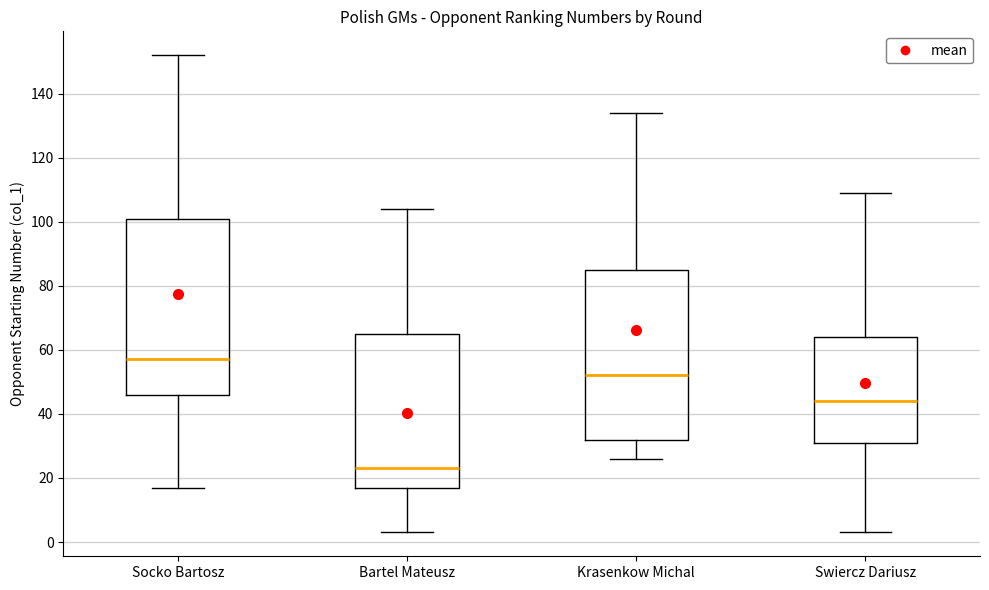

Which box has the highest median line?

Socko Bartosz